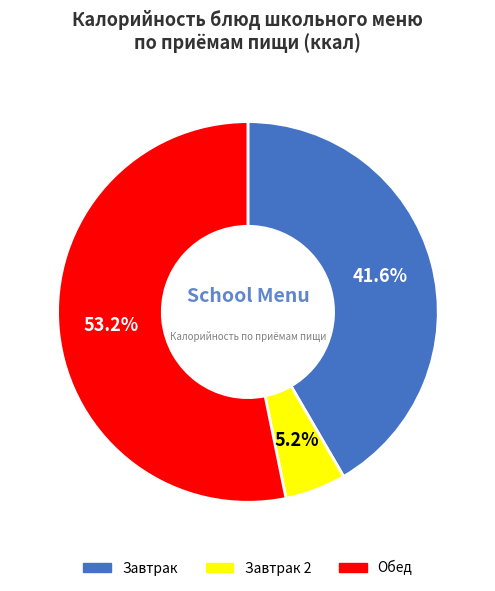

Is there any slice that represents more than half of the pie?

Yes